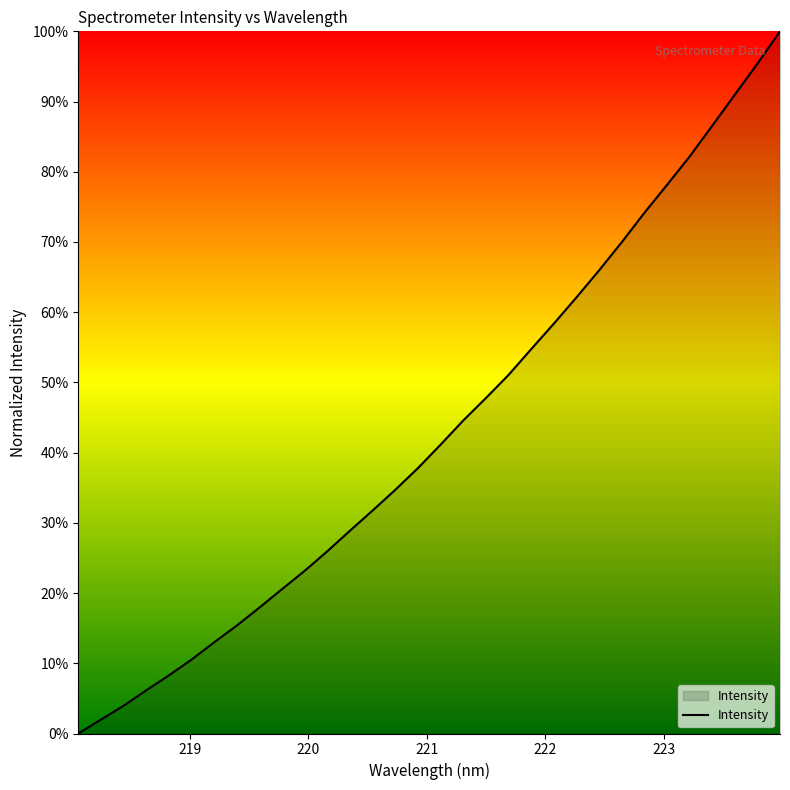

What is the difference between the maximum and minimum values?

100.0